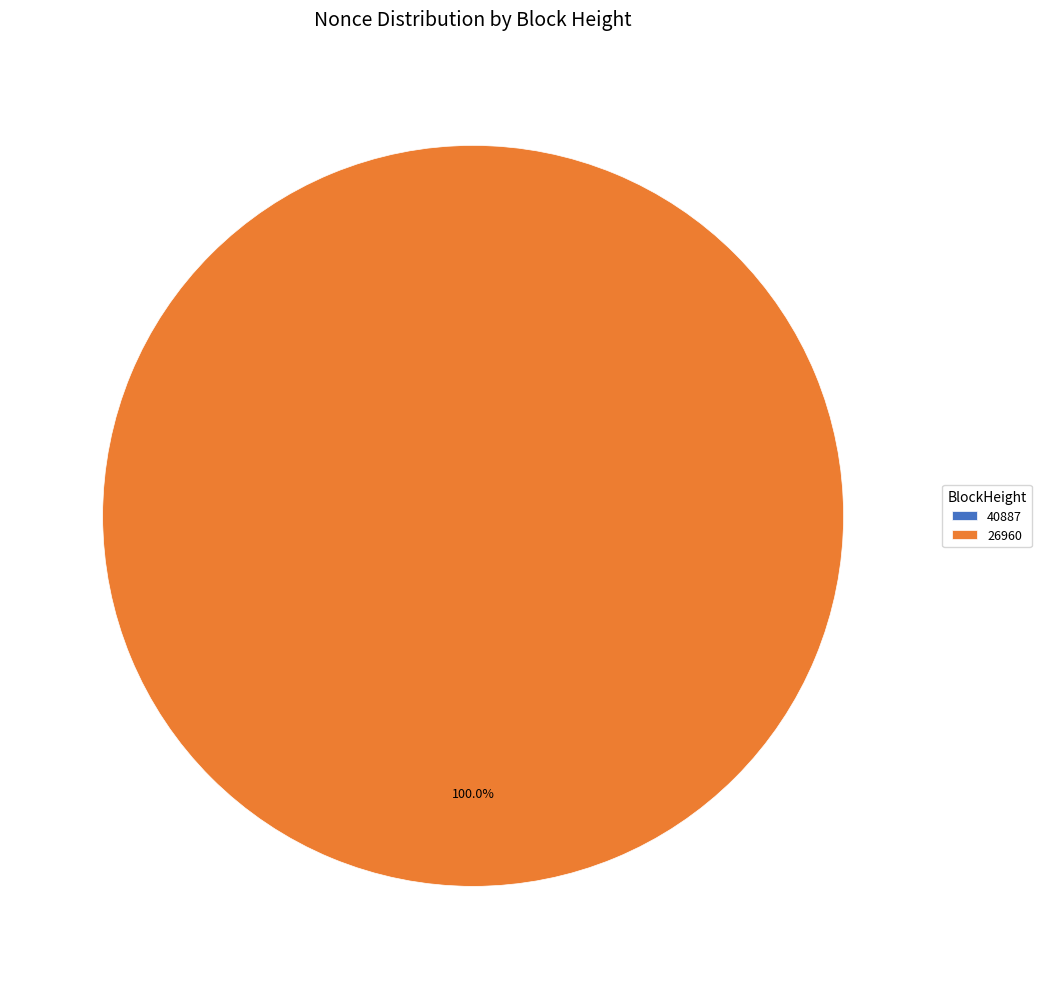

Rank the categories by value from lowest to highest.

40887, 26960